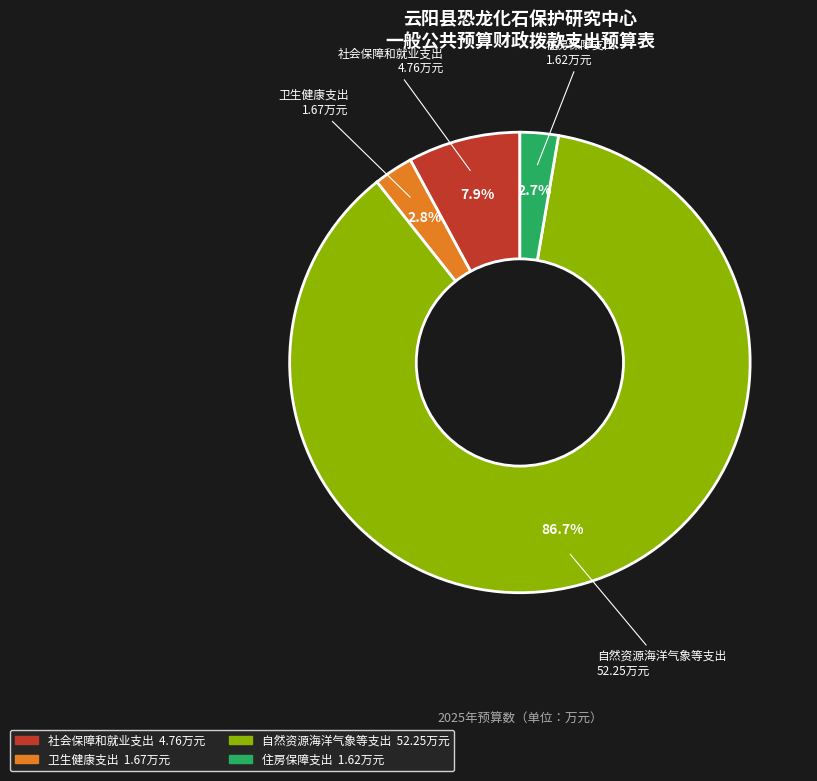

To the nearest percent, what is the difference between the 自然资源海洋气象等支出 and 社会保障和就业支出 slice percentages?

79%